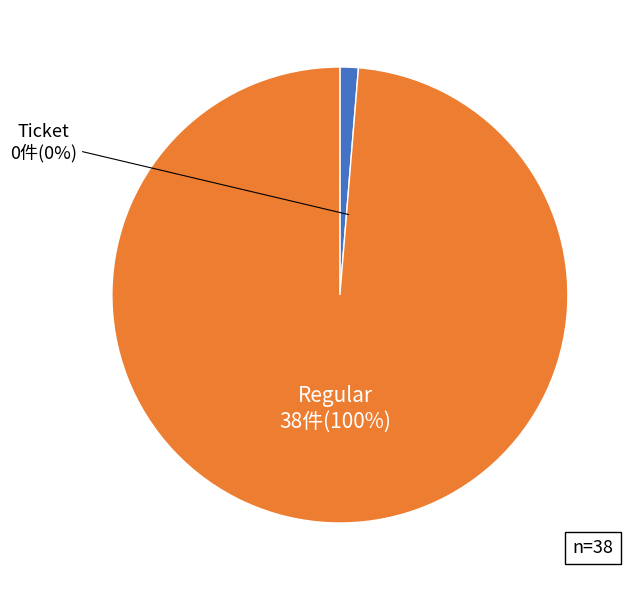

To the nearest percent, what percentage of the pie is Regular?

100%